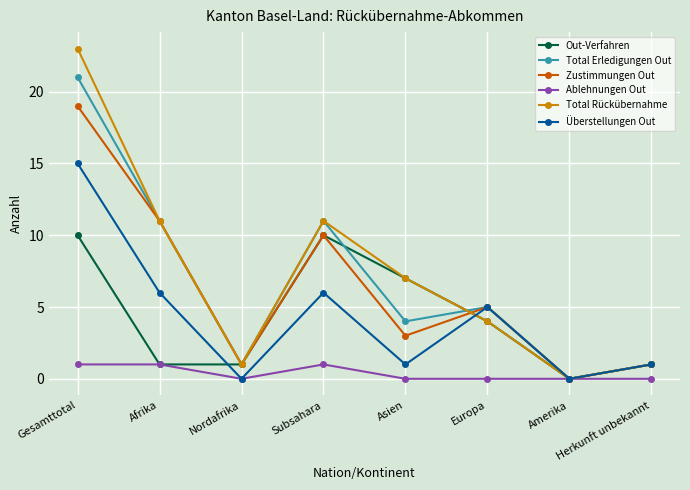

At which category does Zustimmungen Out reach its first local peak?

Subsahara